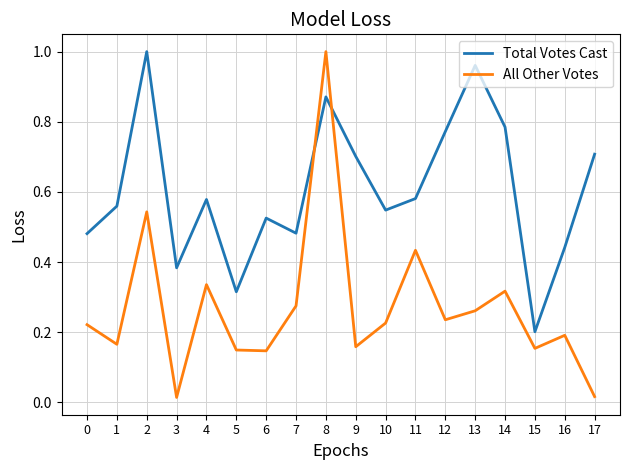

True or false: Total Votes Cast and All Other Votes intersect in this chart.

True